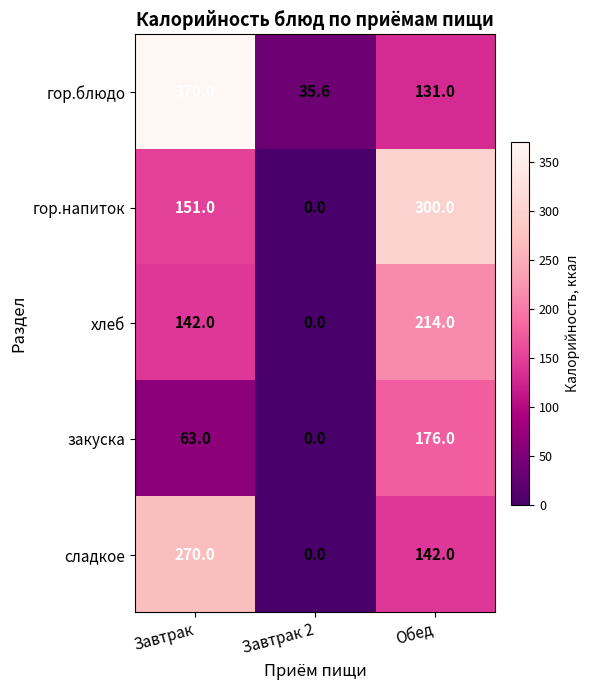

List the series in order of their peak value, highest first.

гор.блюдо, гор.напиток, сладкое, хлеб, закуска